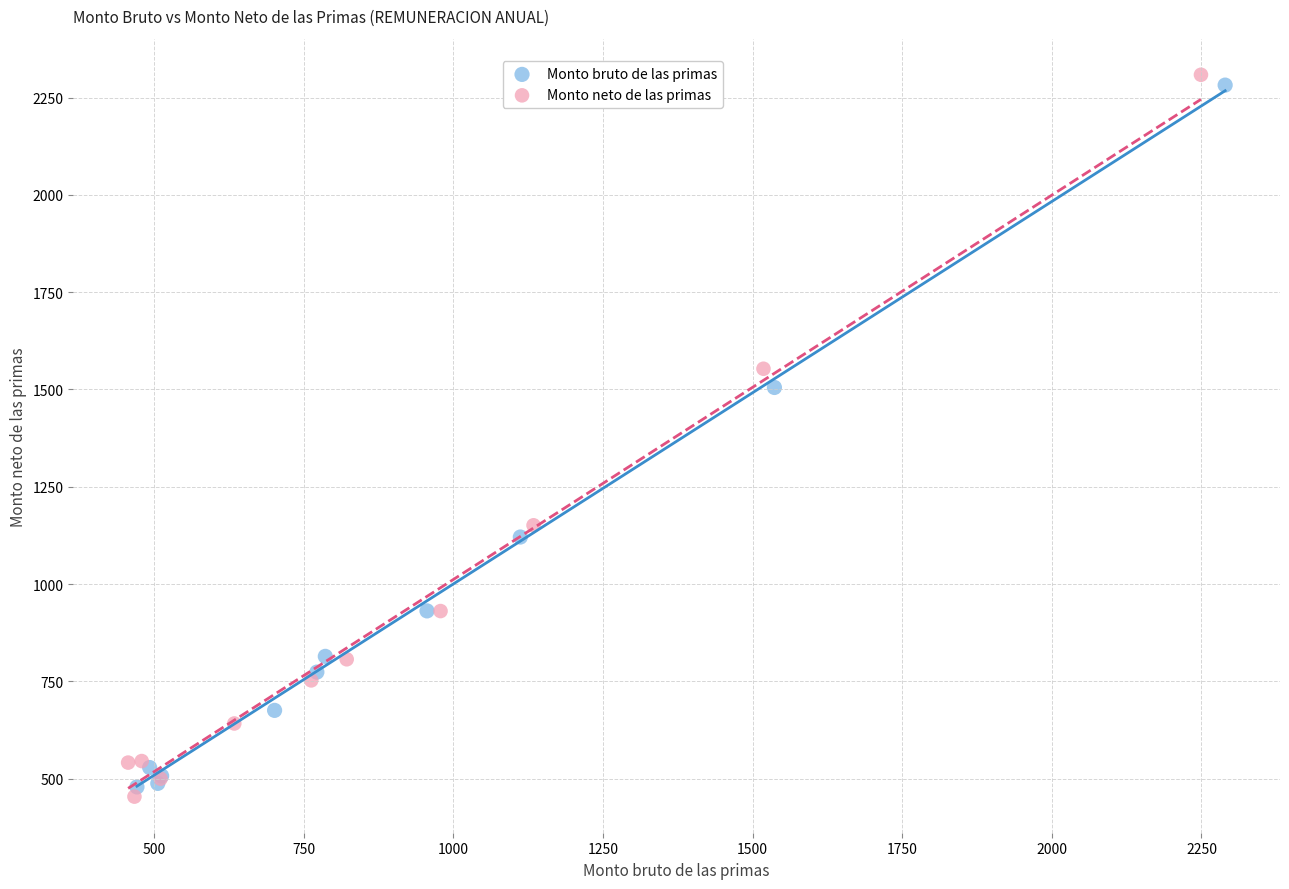

What are all the series names shown in the legend?

Monto bruto de las primas, Monto neto de las primas